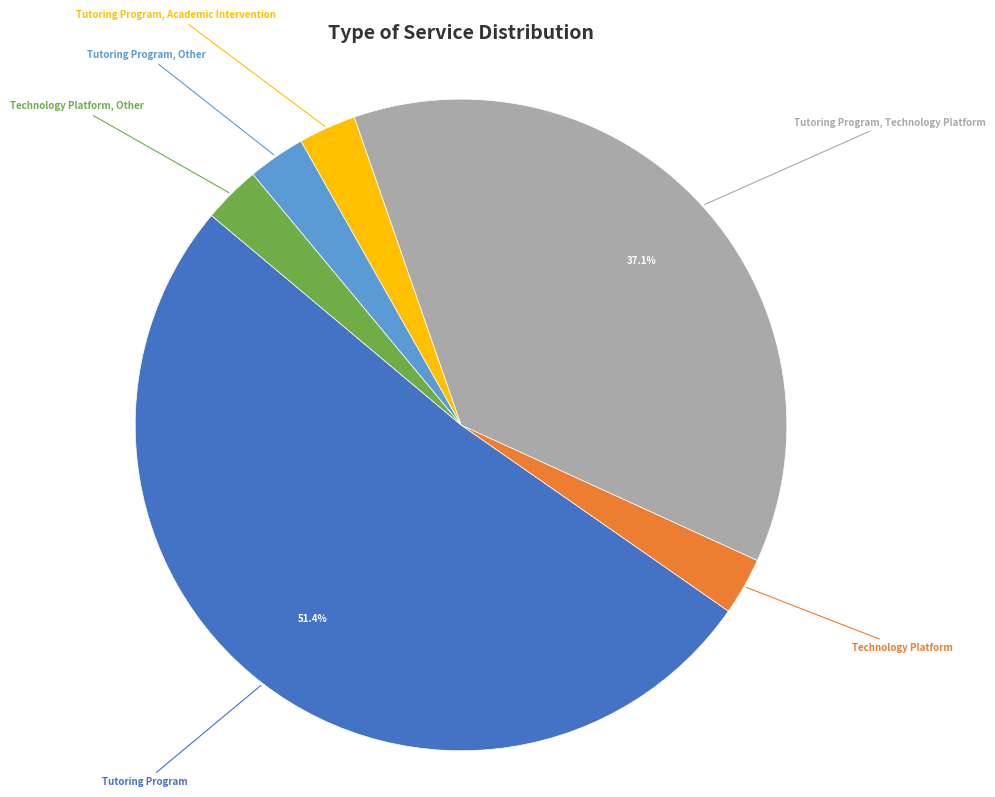

How many slices are in this pie chart?

6